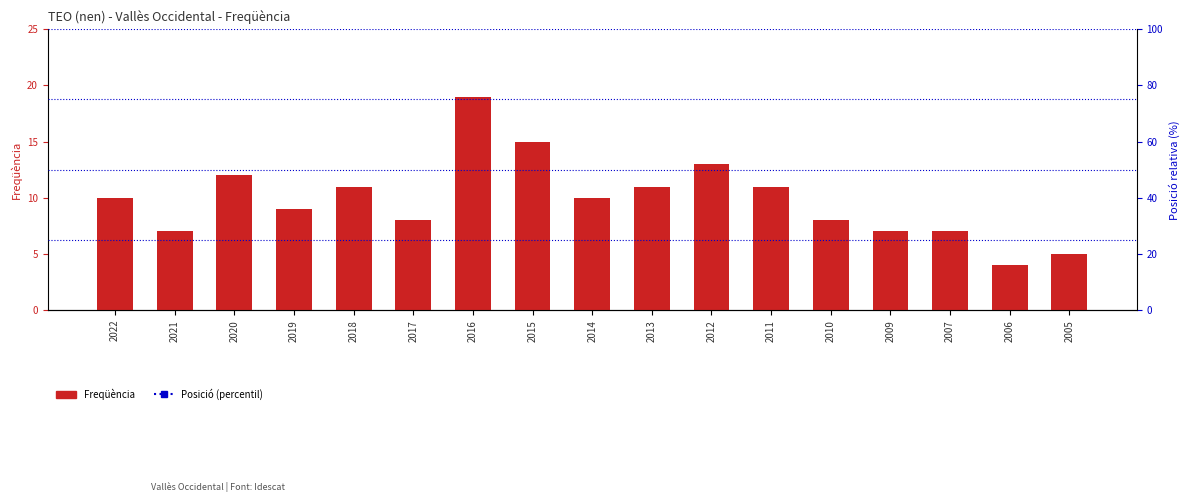

Count the number of data series in this chart.

1